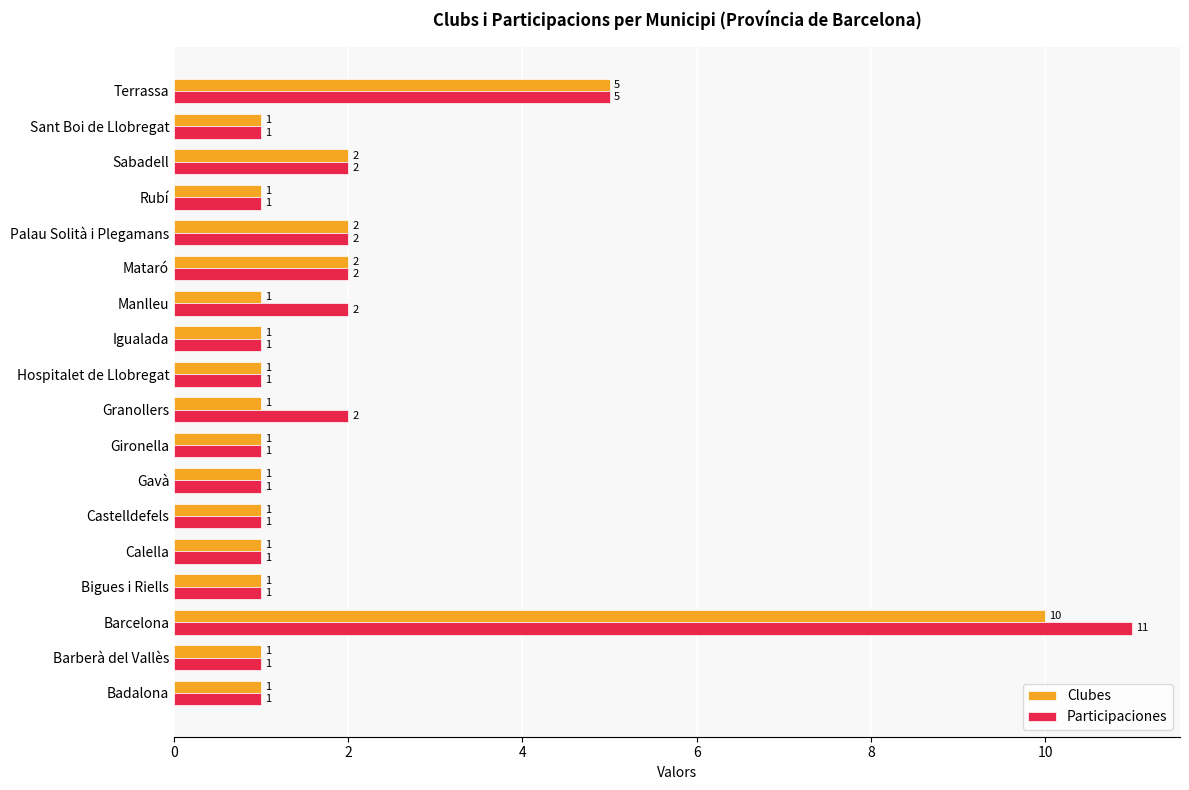

At which label is Clubes closest to 5?

Terrassa